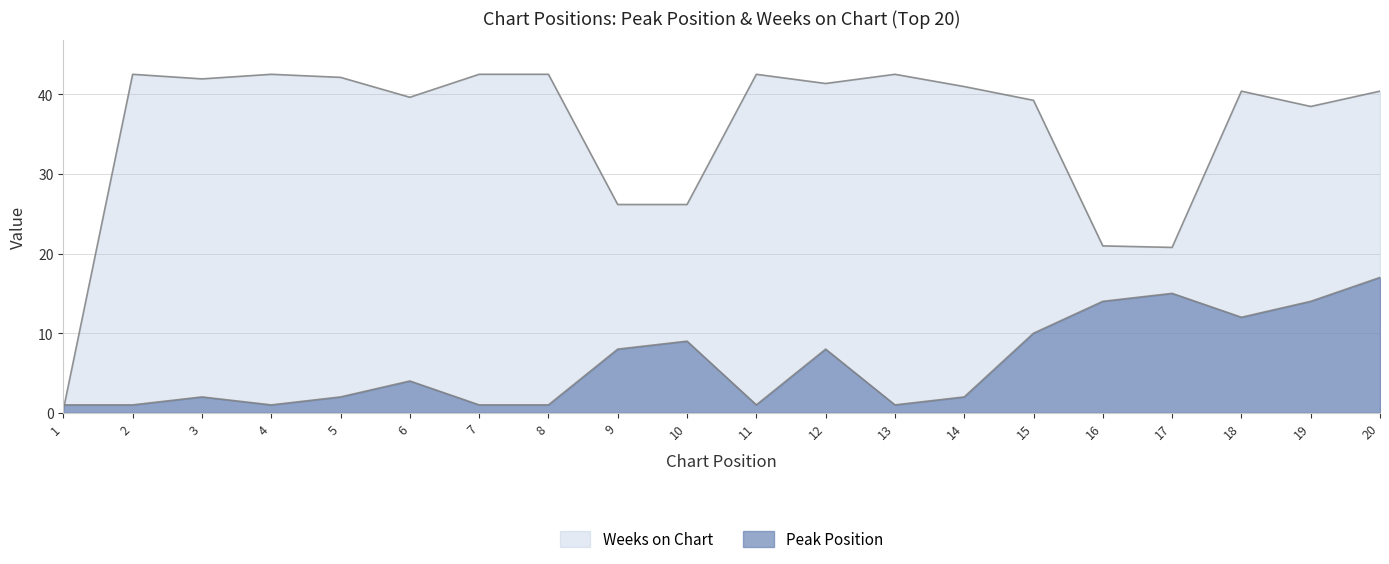

What is the total value across all series at 12?

49.3